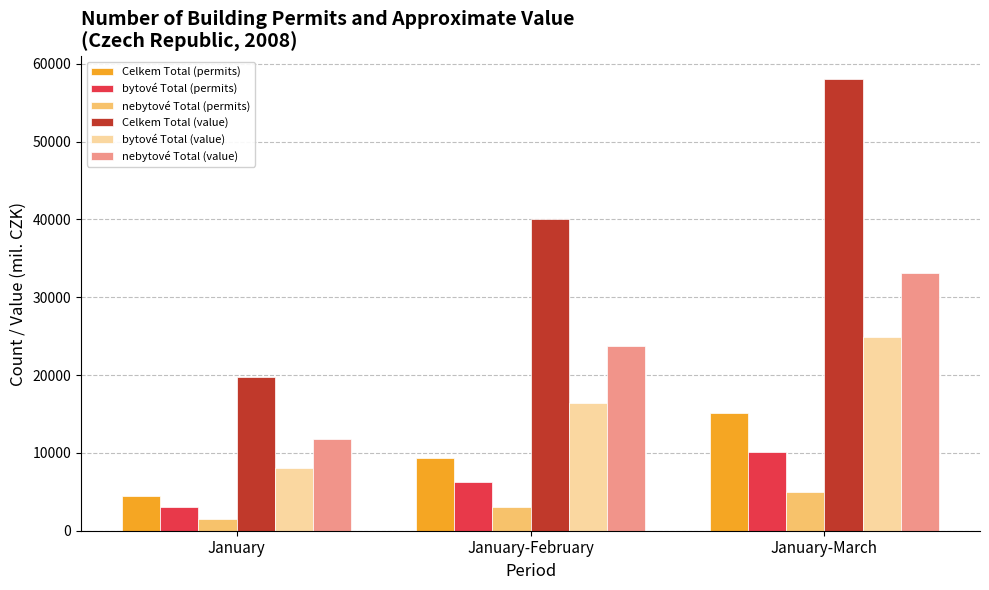

Is it true that nebytové Total (value) equals 16702 at January?

False